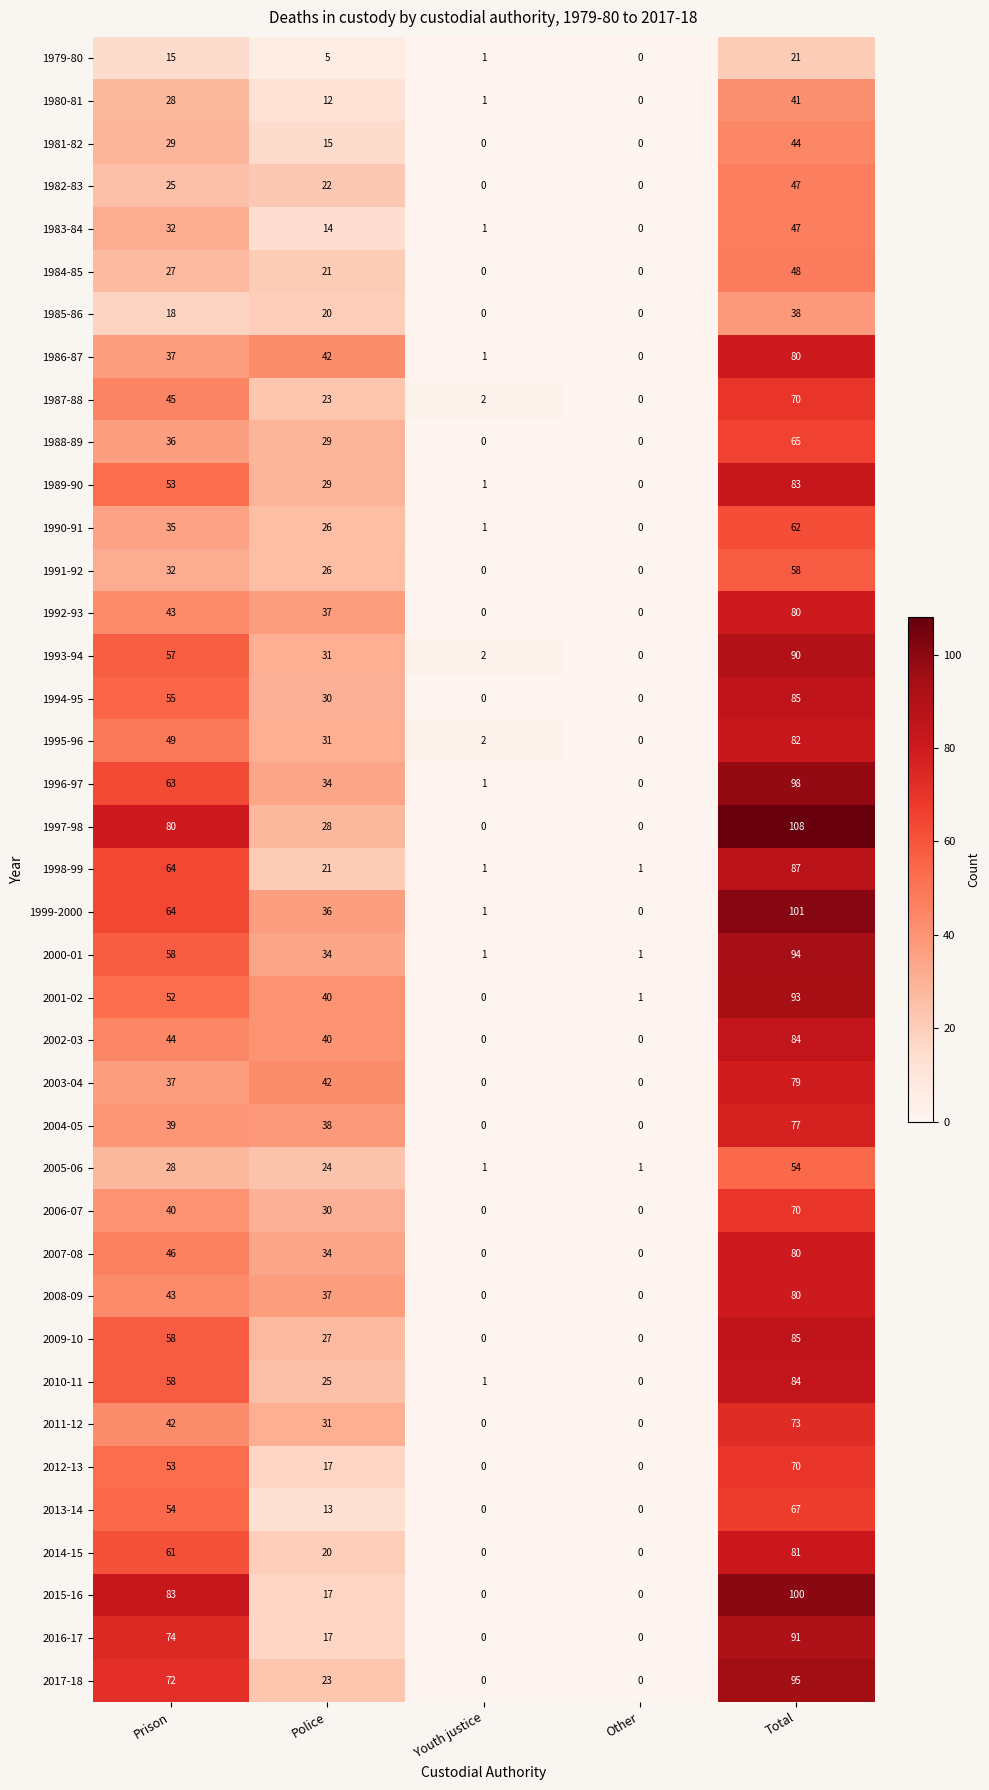

Between Prison and Other, which series saw the biggest shift?

2015-16